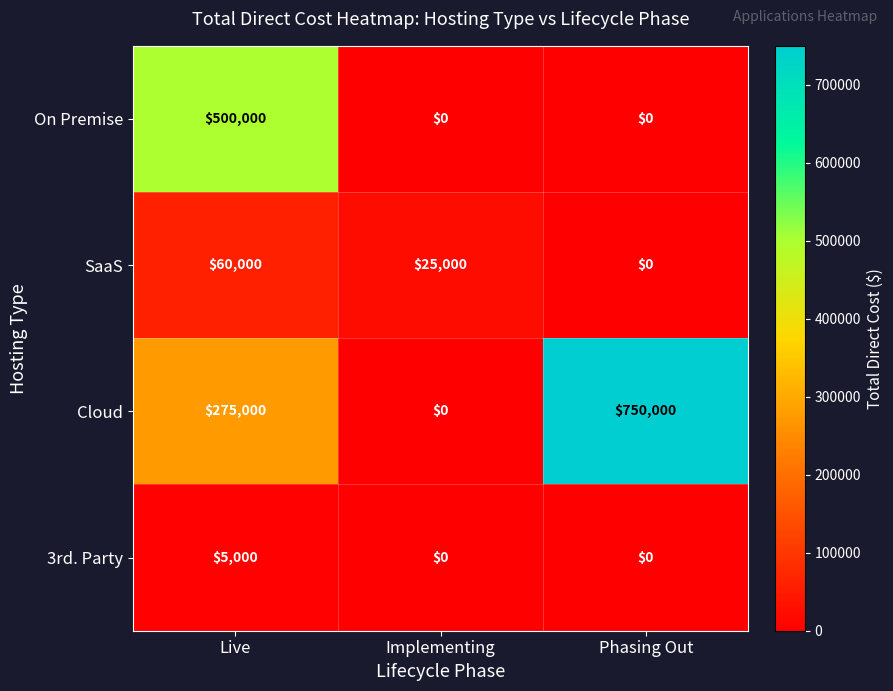

What is the sum of the SaaS values at Live and Implementing?

85000